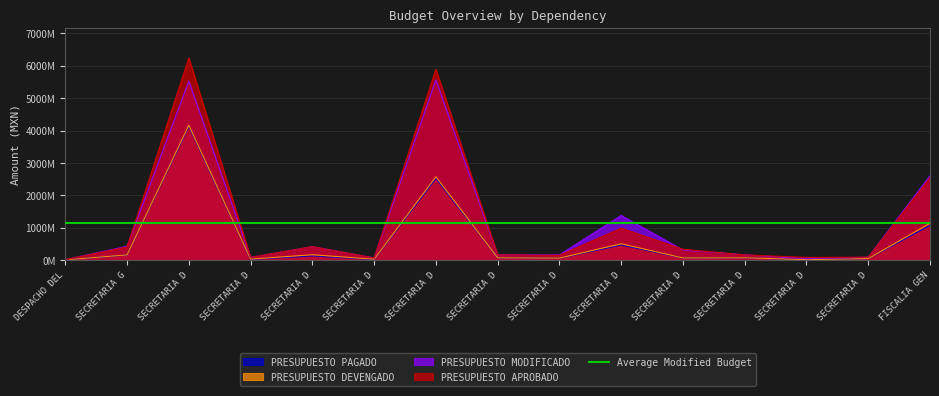

Between SECRETARIA DE DESARROLLO MUNICIPAL and SECRETARIA DE COMUNICACIONES, which is larger?

SECRETARIA DE COMUNICACIONES